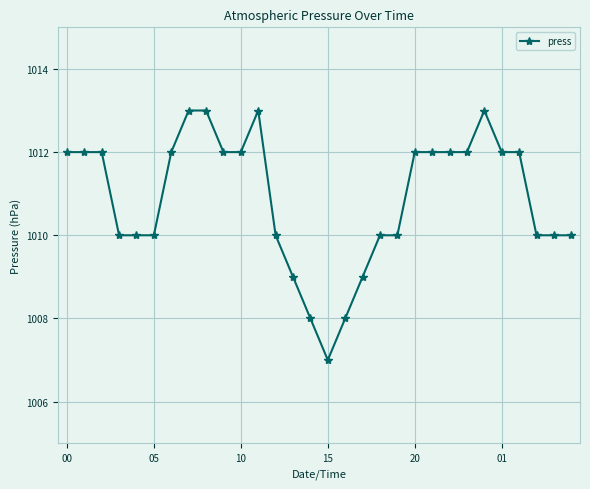

What is the smallest value displayed?

1007